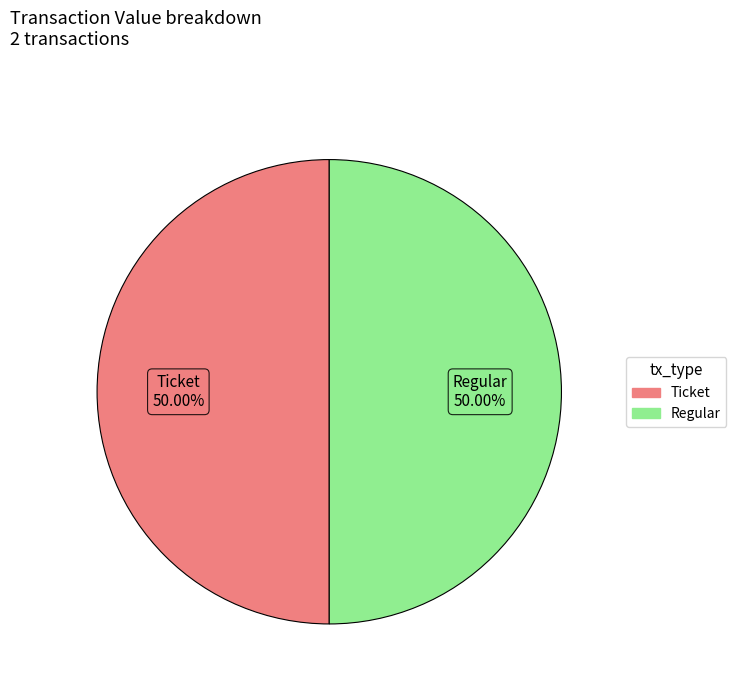

To the nearest percent, what is the average slice percentage?

50%